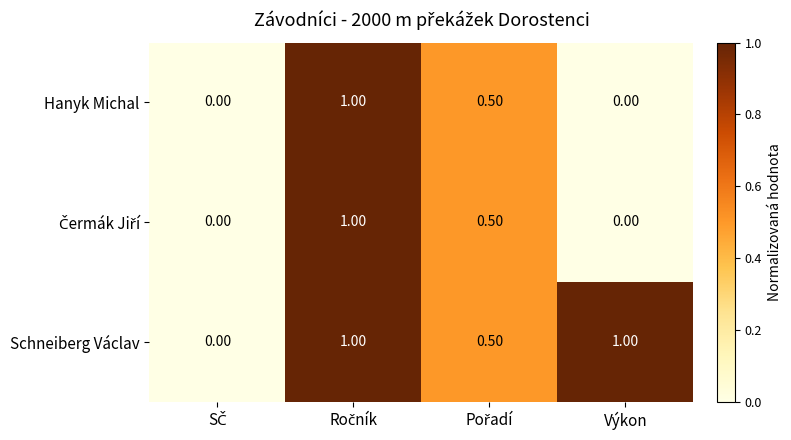

Which series has the largest total across all categories?

Schneiberg Václav